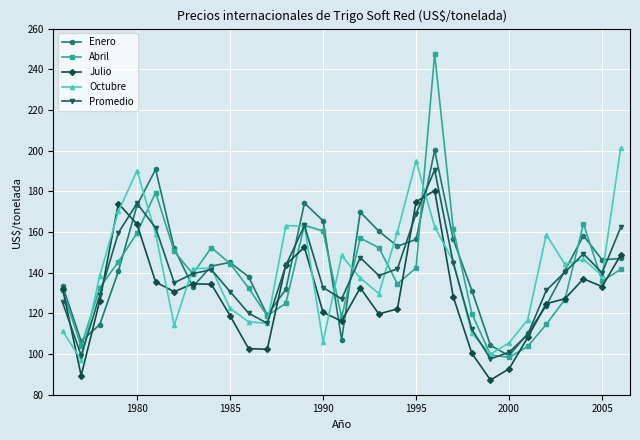

In Enero, how many points are higher than both neighbors (excluding endpoints)?

6